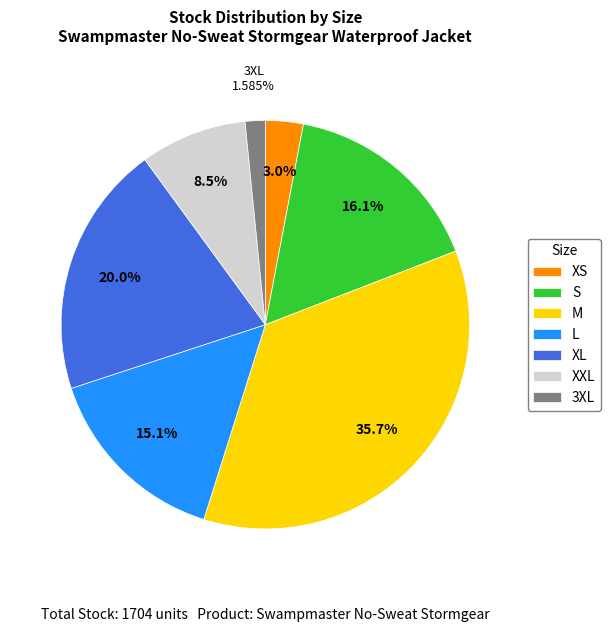

Count the number of slices in the pie.

7